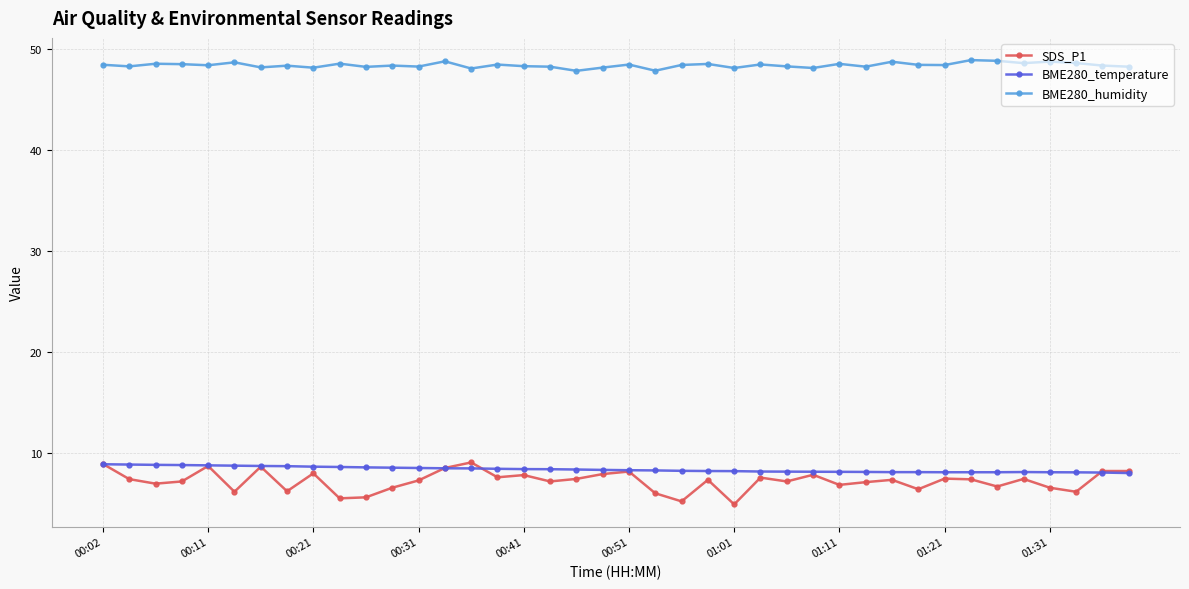

What is the value of the BME280_temperature point at the 5th from the left?

8.8